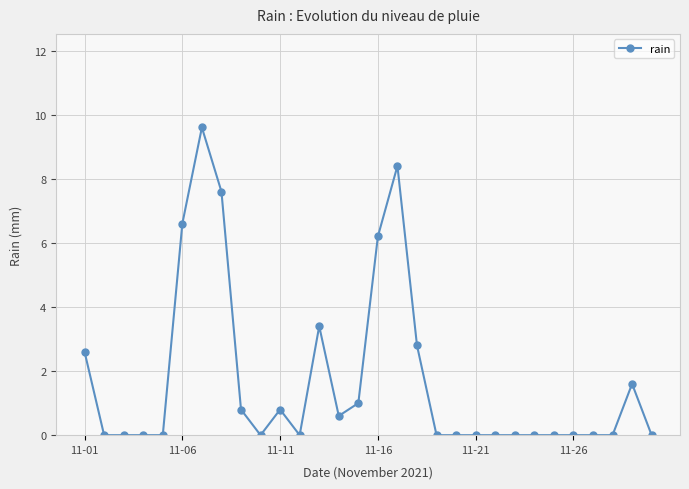

What is the difference between the second highest and minimum values?

8.4